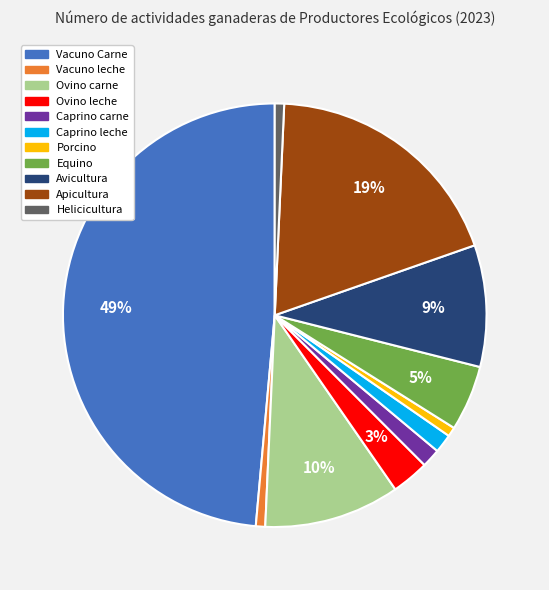

Do Avicultura and Vacuno leche together represent more than half of the pie?

No